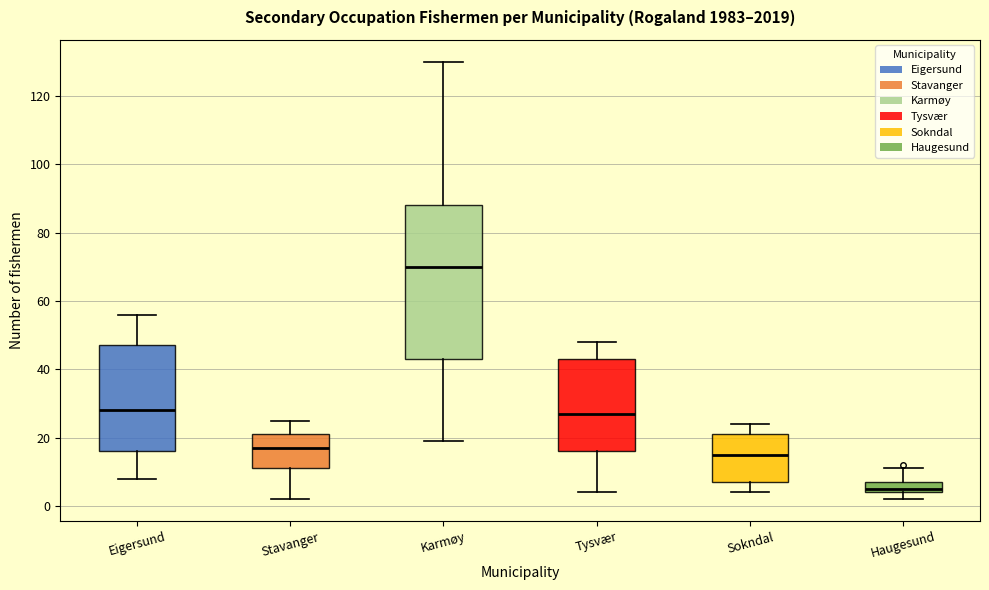

Which box's median line is the lowest?

Haugesund